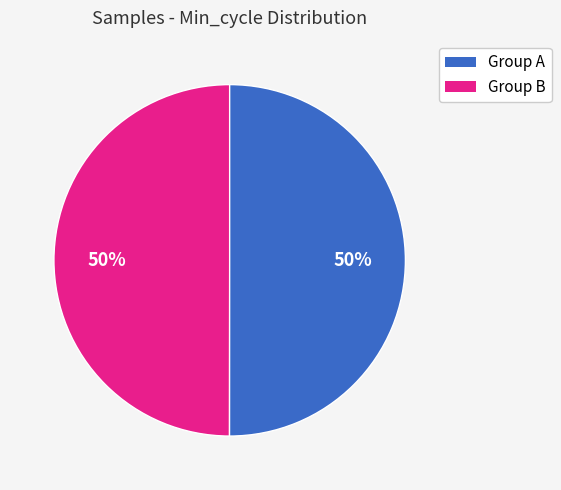

How many slices are in this pie chart?

2